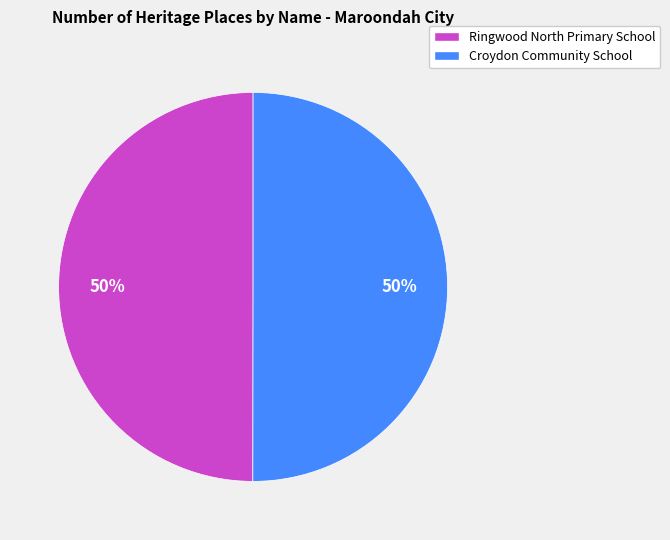

How many slices are in this pie chart?

2